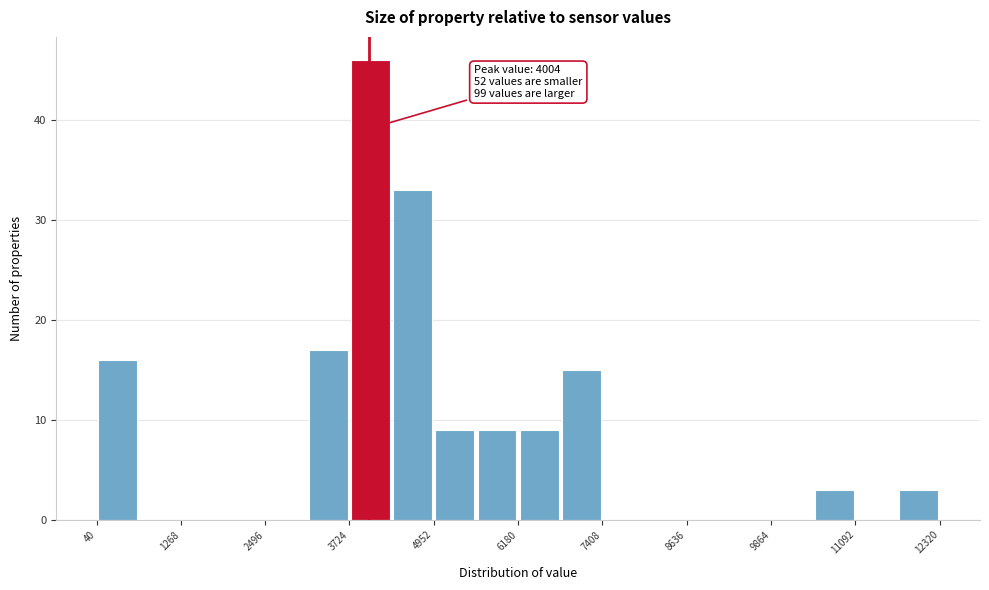

Read against the x-axis, roughly where is the centre of the tallest bar?

4000